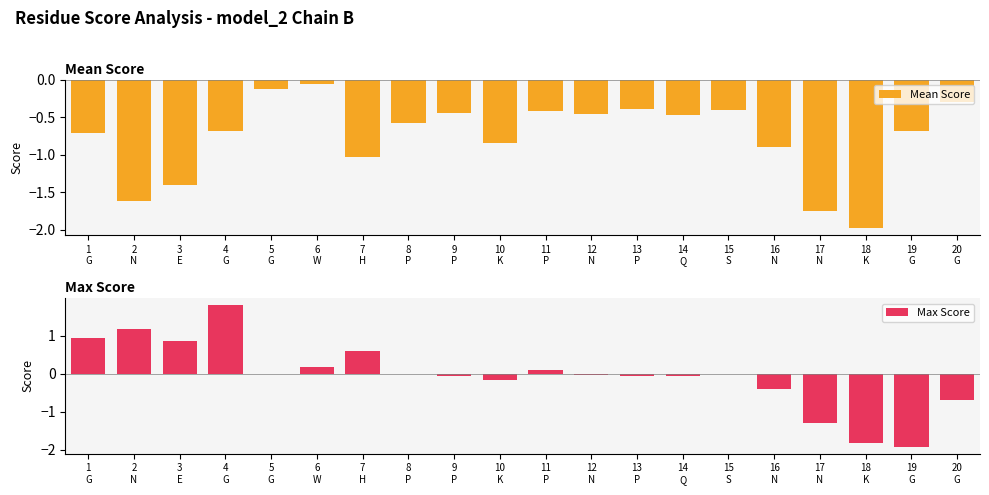

What is the sum of all Max Score values?

-0.9